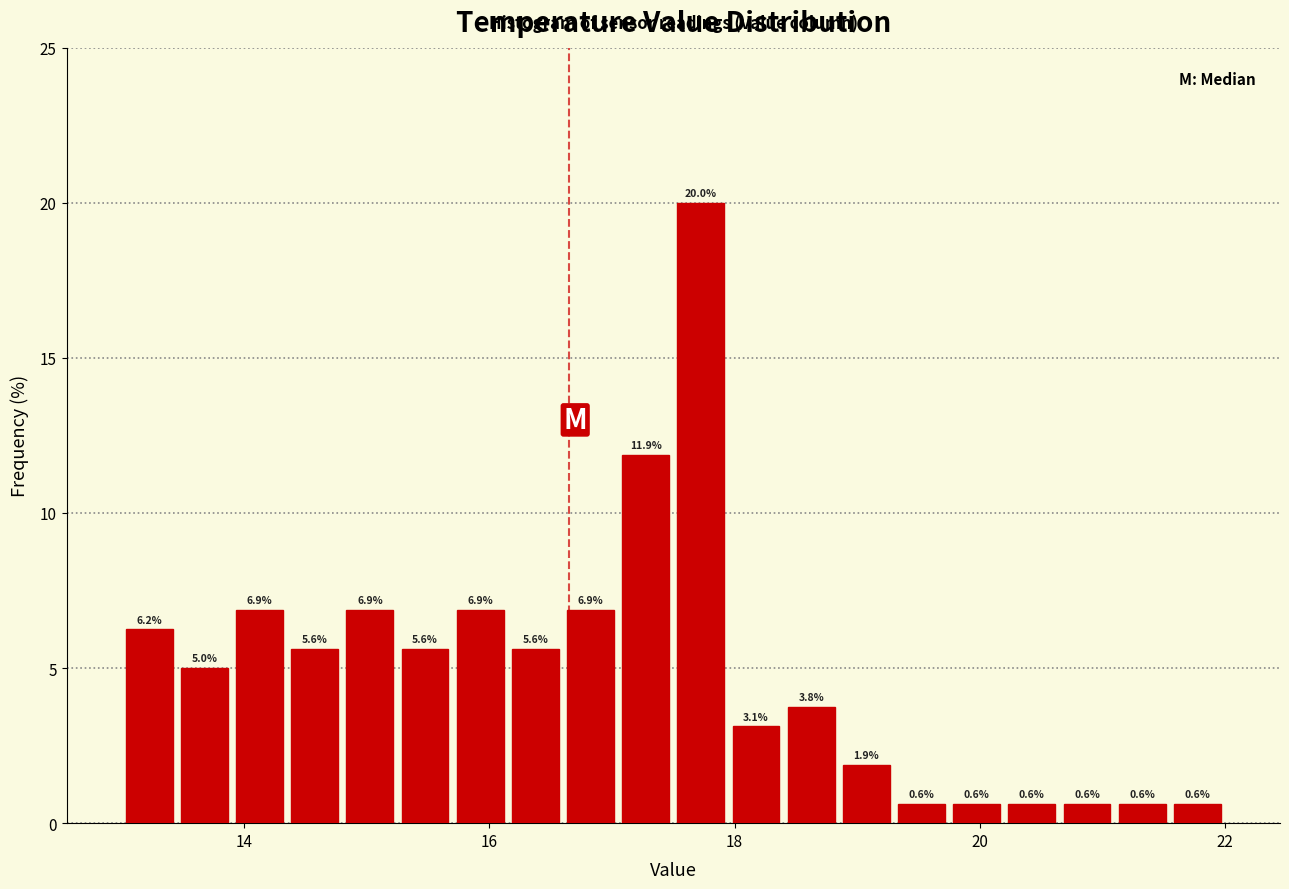

Around what value on the x-axis is the tallest bar? Give the approximate position of its centre, as read against the axis.

17.8